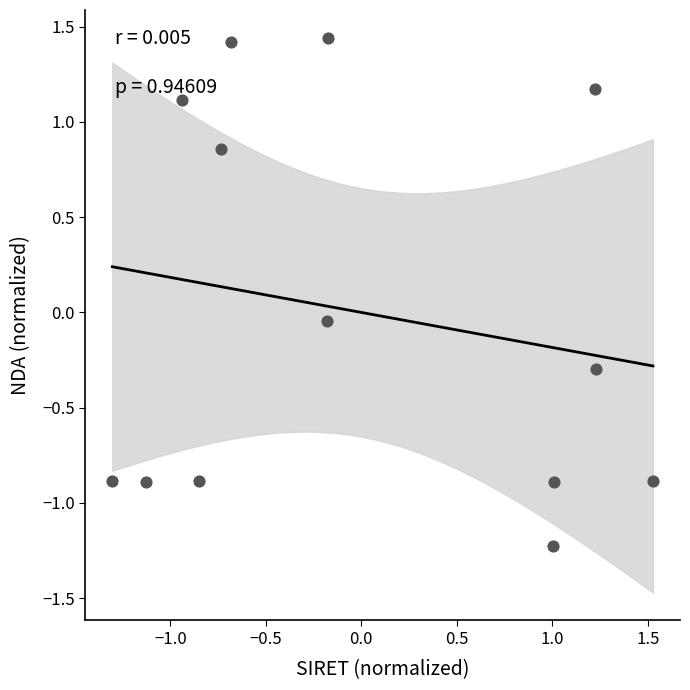

What is the range of X values (max minus min)?

2.8